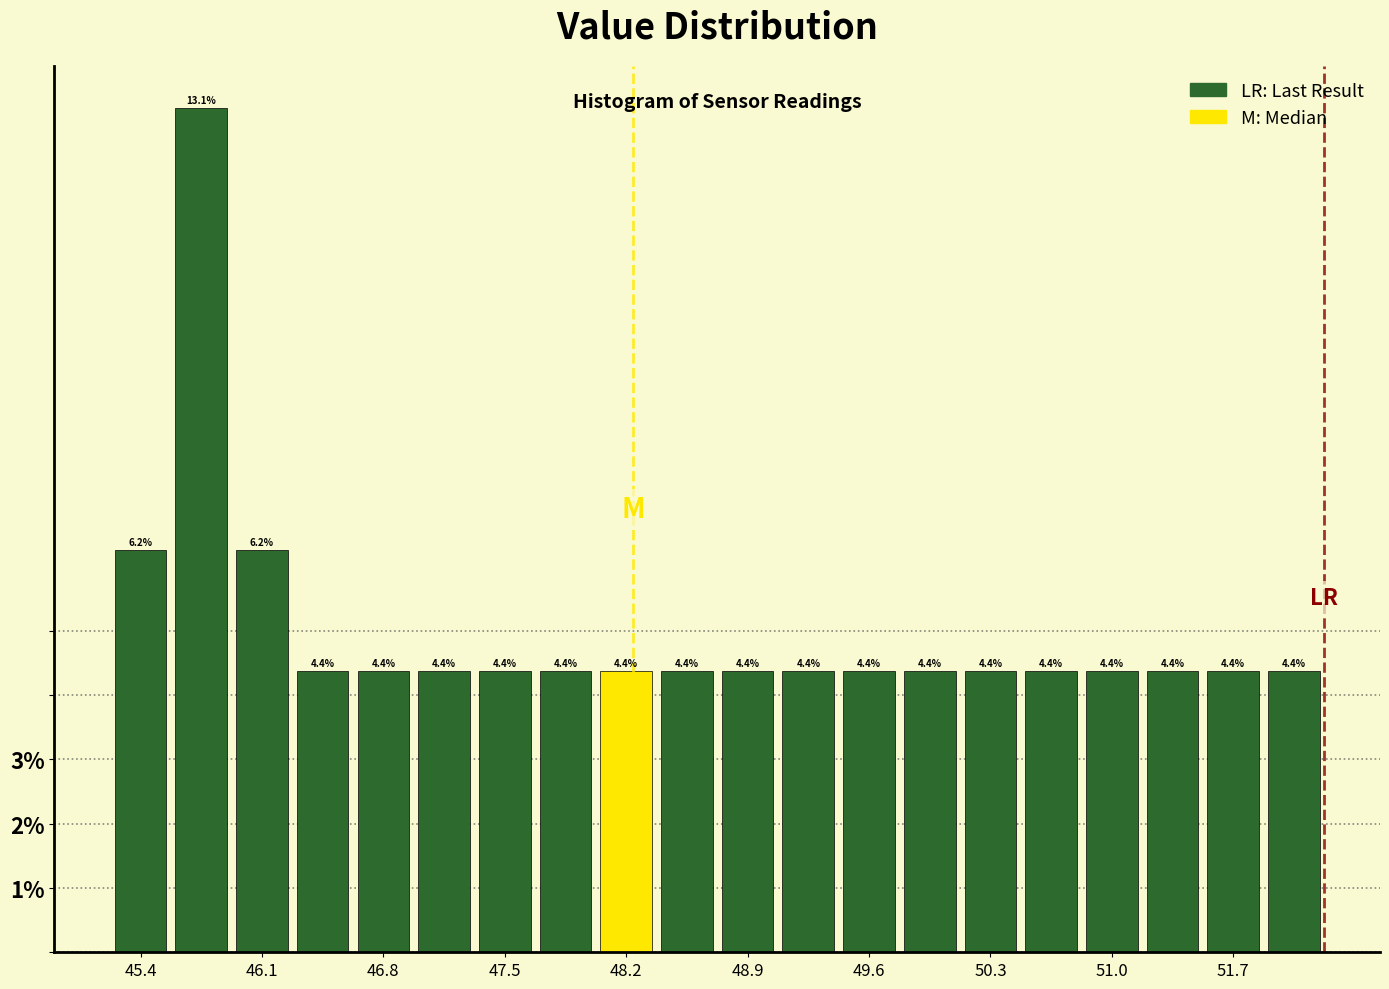

Read against the x-axis, roughly where is the centre of the tallest bar?

45.8